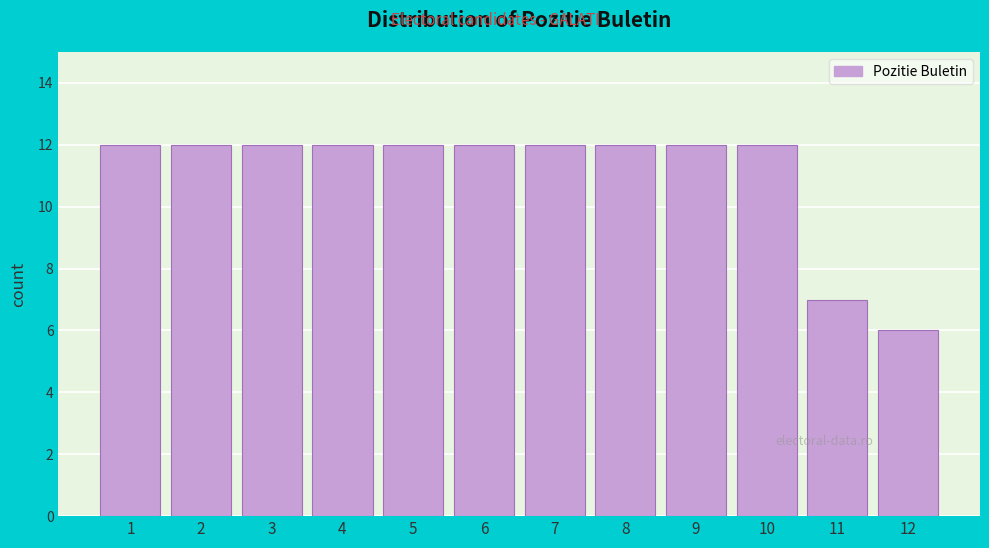

Reading right to left, what are all the values shown in this chart?

6	7	12	12	12	12	12	12	12	12	12	12